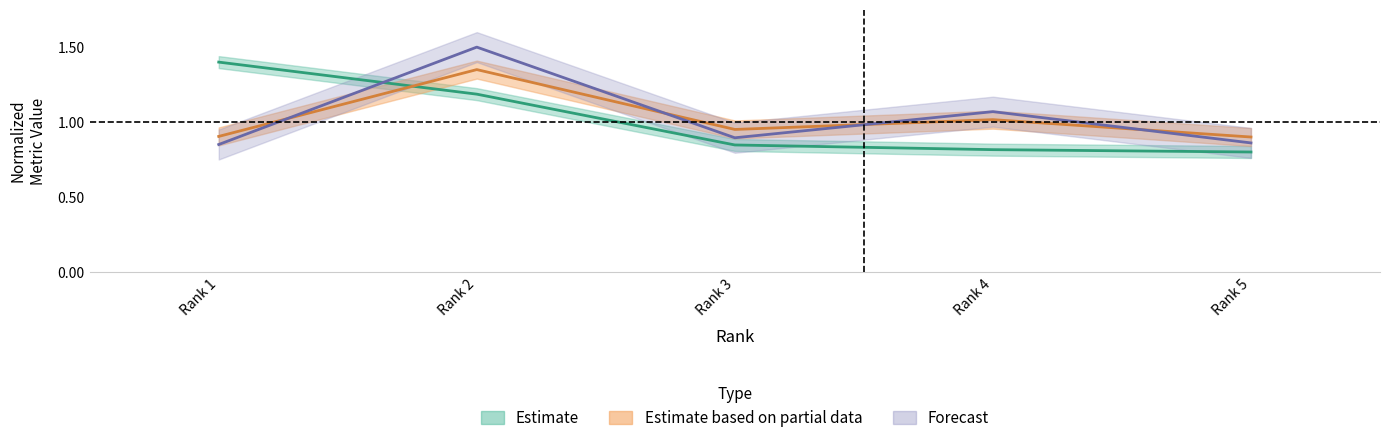

What is the average value of the Total Refs. series?

1.0